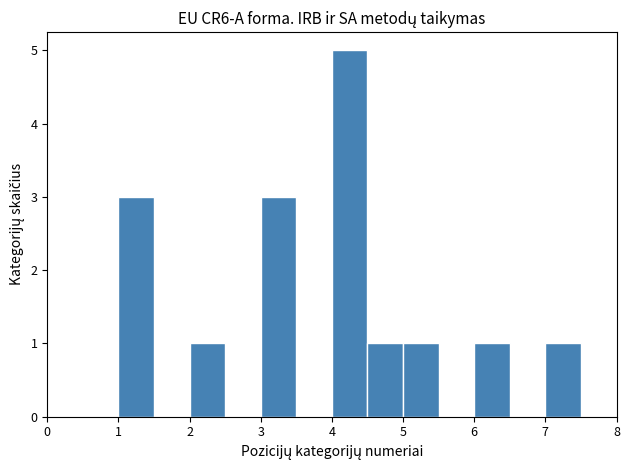

Over which range of the x-axis is the bar tallest?

4.0 to 4.5